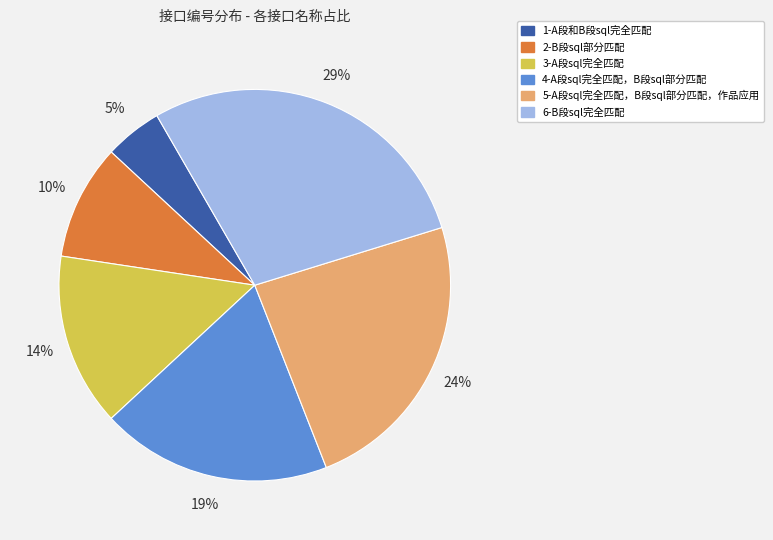

Is there any slice that represents more than half of the pie?

No